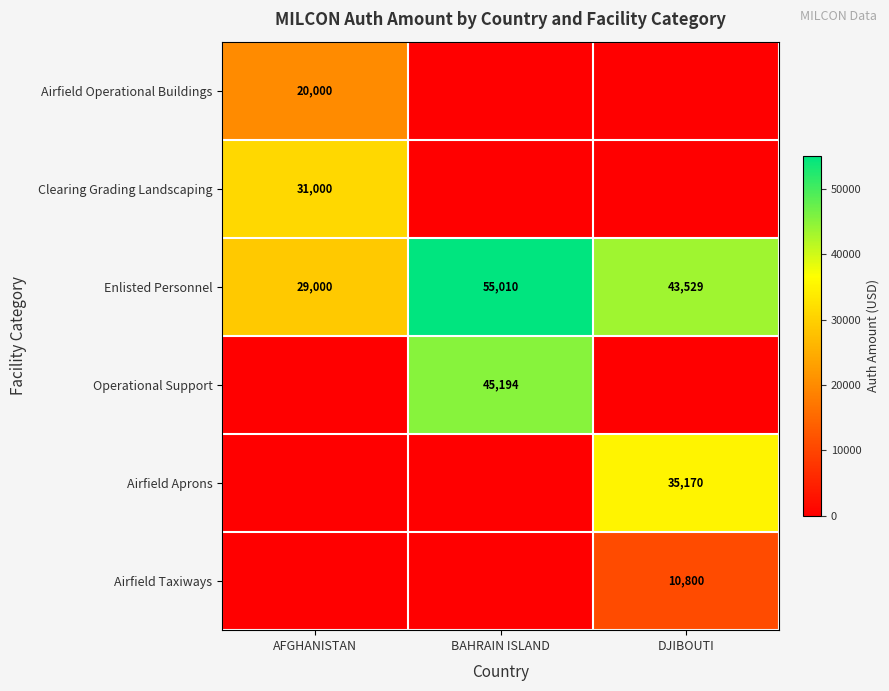

Is the value of Enlisted Personnel at DJIBOUTI greater than the value of Operational Support at BAHRAIN ISLAND?

No